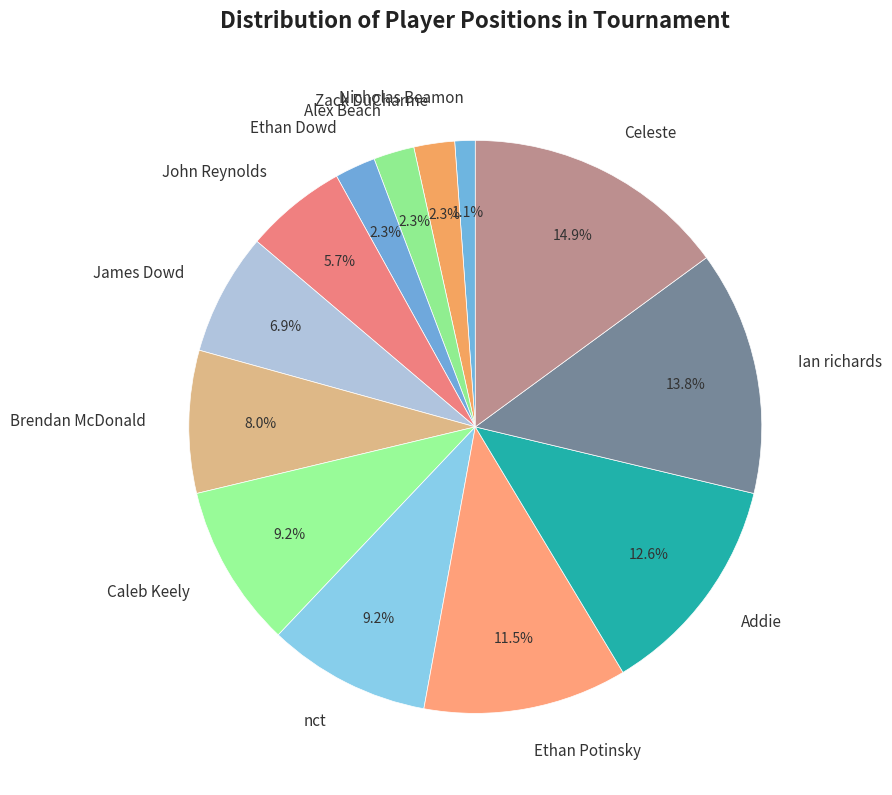

The Brendan McDonald slice represents 17% of the pie. True or false?

False